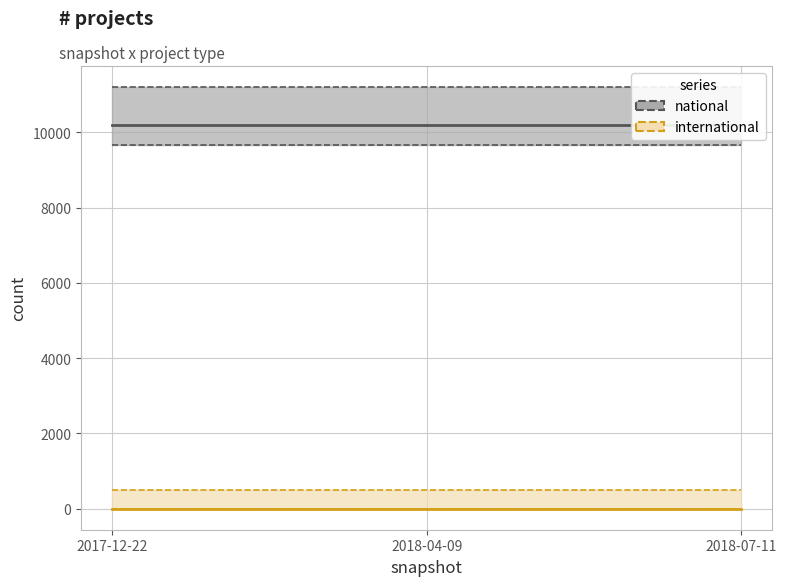

What is the value of the international upper point at the 3rd from the left?

500.0